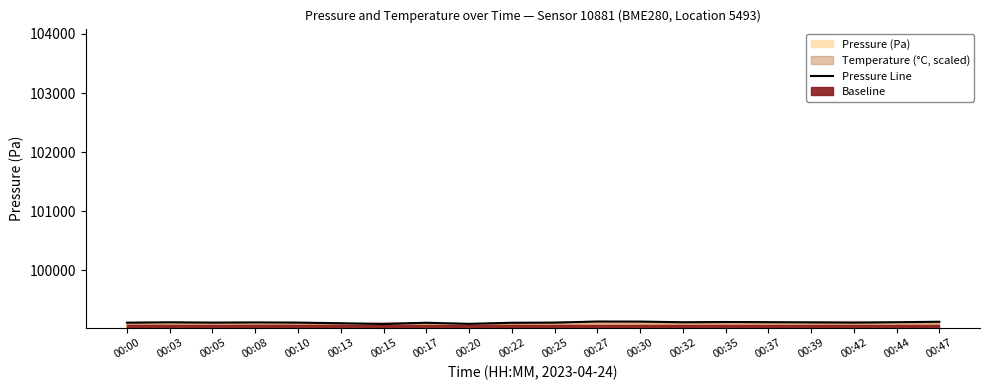

Rank the categories by value from lowest to highest.

00:15, 00:20, 00:13, 00:17, 00:22, 00:00, 00:25, 00:42, 00:05, 00:10, 00:08, 00:39, 00:03, 00:32, 00:44, 00:37, 00:35, 00:47, 00:30, 00:27